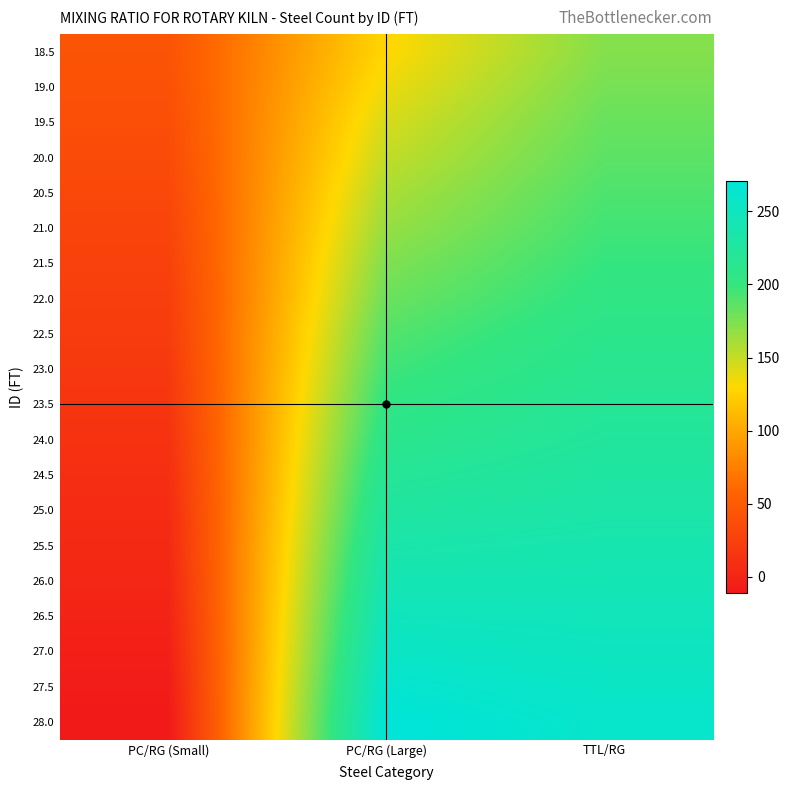

Which label corresponds to the largest value in the chart?

PC/RG (Large)